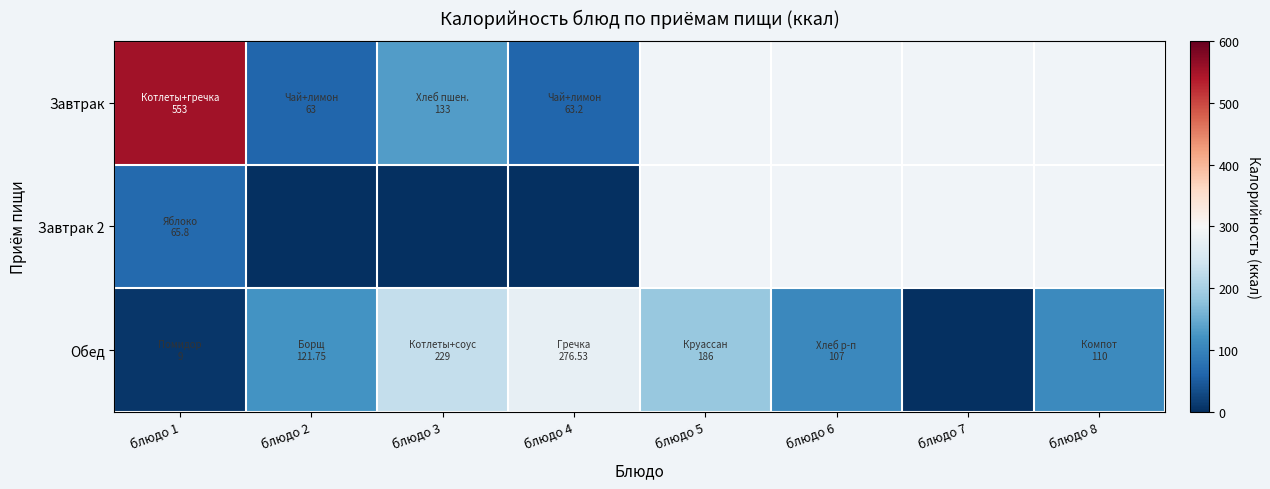

Rank the series at блюдо 2 from highest to lowest value.

Обед, Завтрак, Завтрак 2